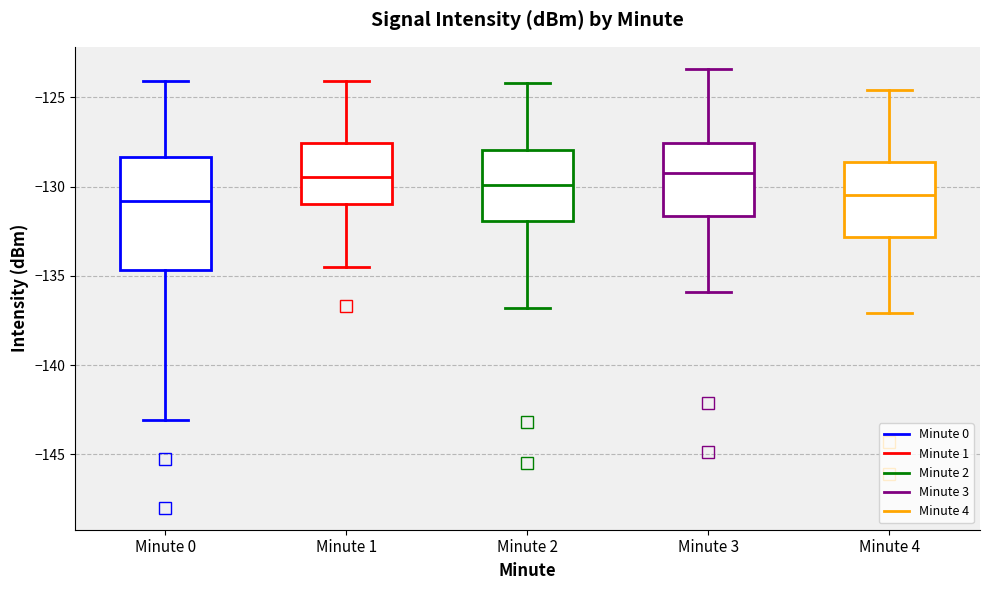

Reading left to right, transcribe this box plot: for each box, give where its median line is, the range the box spans, and where its two whiskers end, as read against the y-axis. The values are not printed on the chart, so give them approximately, as read against the axis.

Minute 0: median -131.0, box -134.5 to -128.5, whiskers -143.0 to -124.0
Minute 1: median -129.5, box -131.0 to -127.5, whiskers -134.5 to -124.0
Minute 2: median -130.0, box -132.0 to -128.0, whiskers -137.0 to -124.0
Minute 3: median -129.0, box -131.5 to -127.5, whiskers -136.0 to -123.5
Minute 4: median -130.5, box -133.0 to -128.5, whiskers -137.0 to -124.5